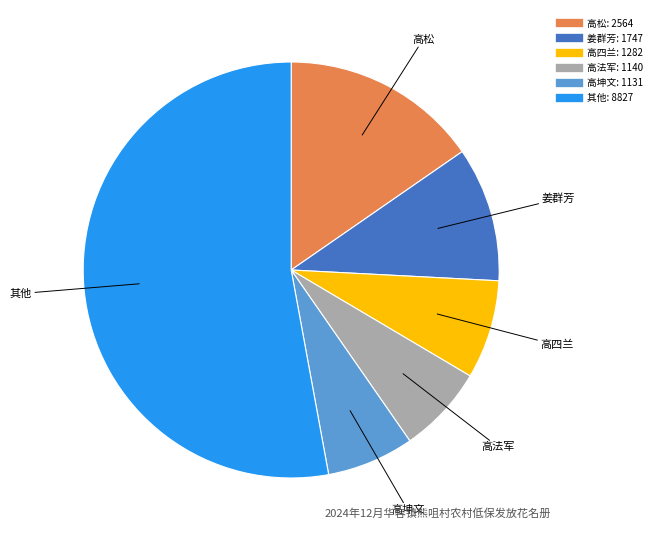

Is there any slice that represents more than half of the pie?

Yes